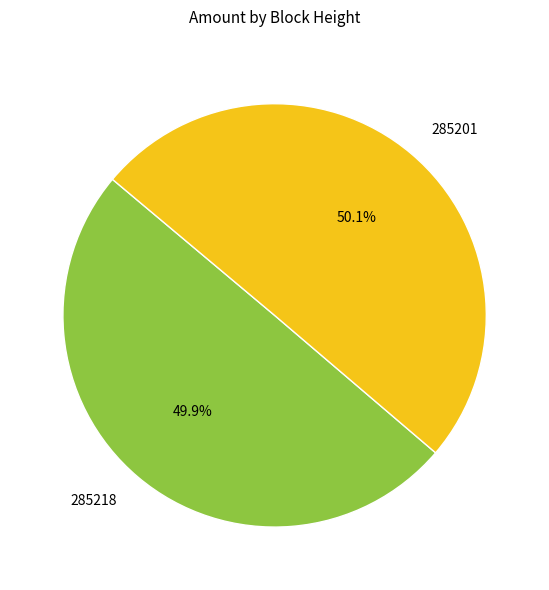

Does any single category account for the majority?

Yes